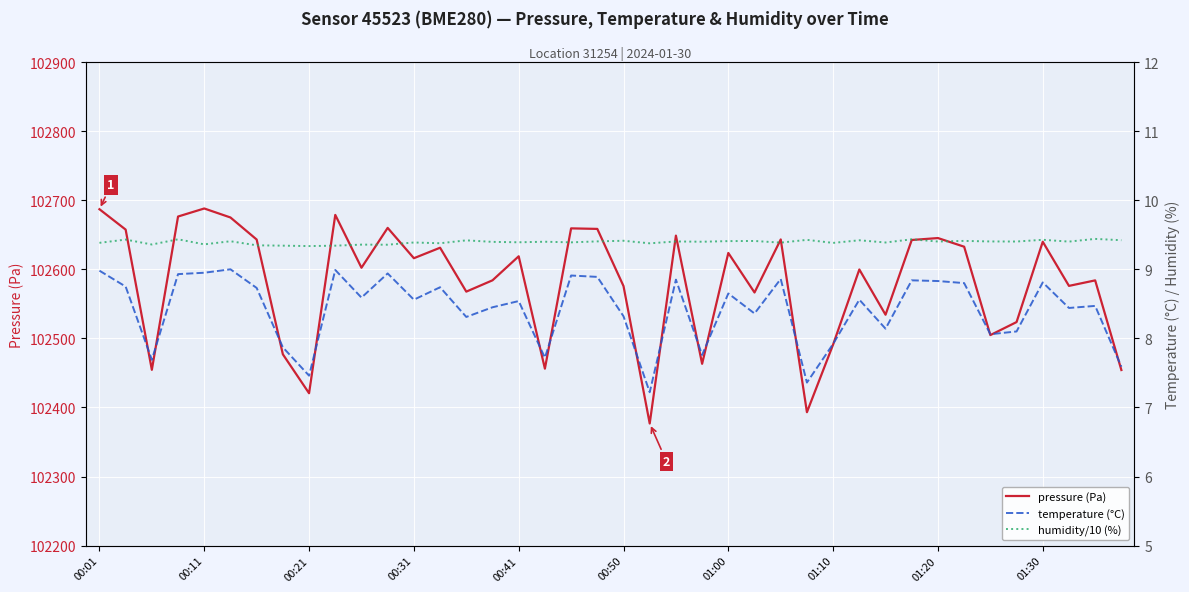

What are all the series names shown in the legend?

pressure (Pa), temperature (°C), humidity/10 (%)